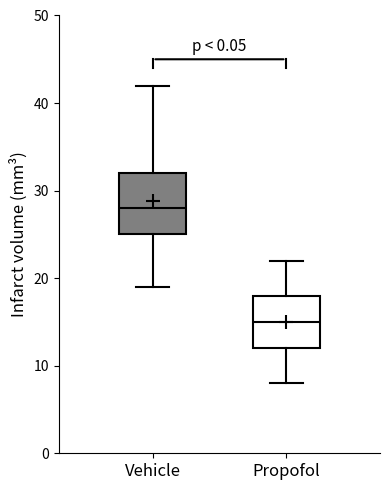

Which box has the lowest median line?

Propofol